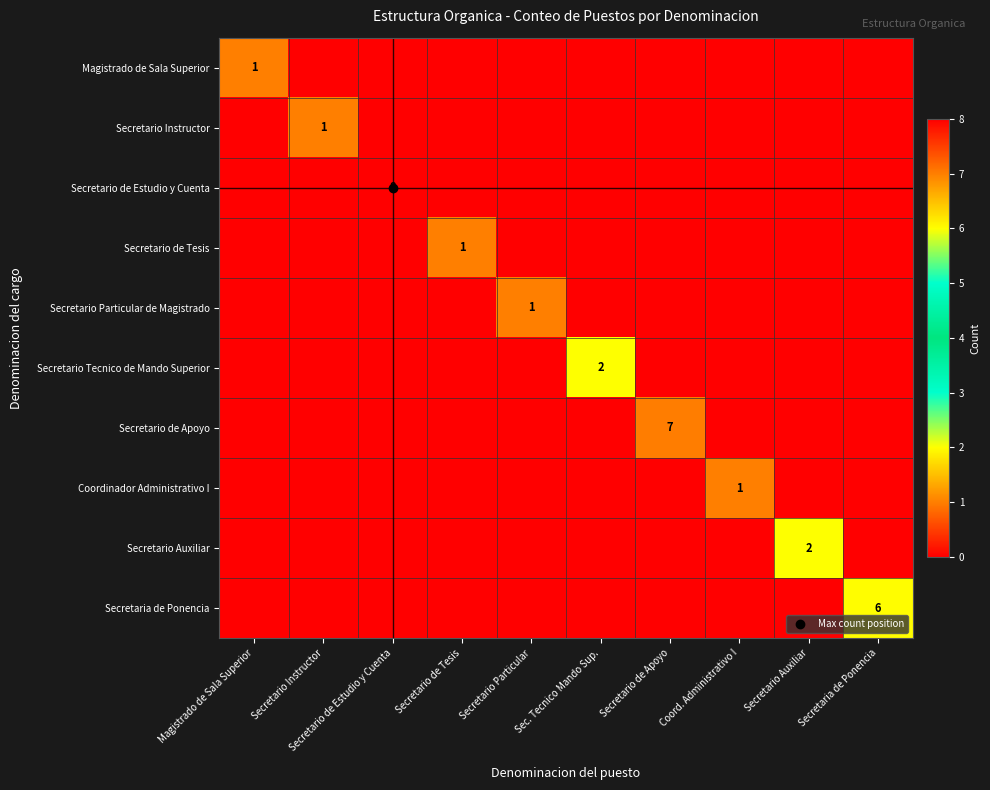

At which category does the chart reach its peak across all series?

Secretario de Estudio y Cuenta